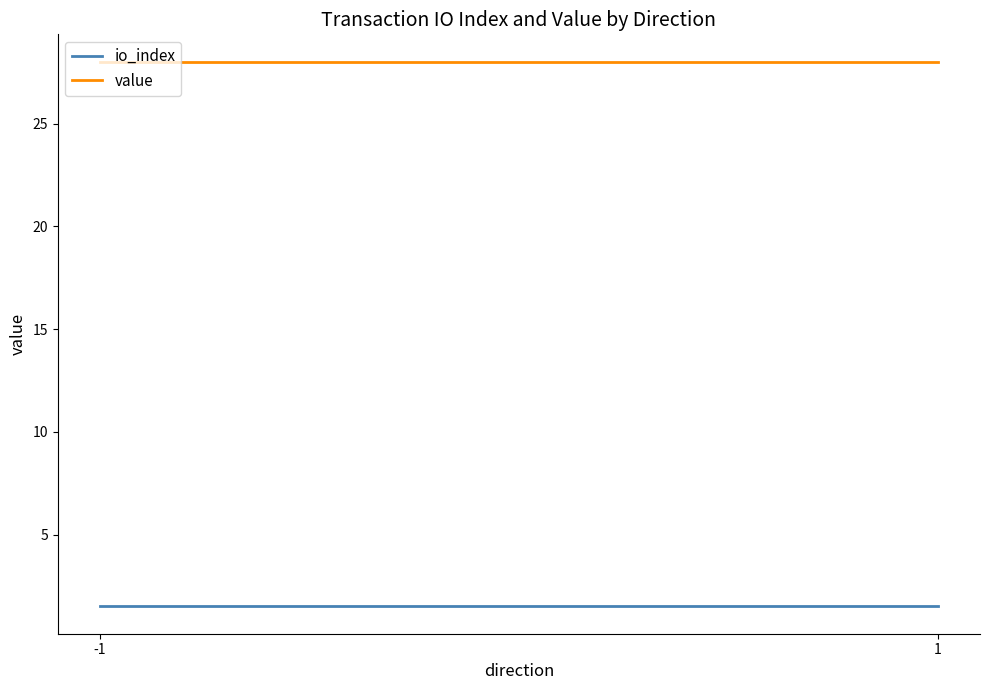

At -1, list the series in order from smallest to largest.

io_index, value